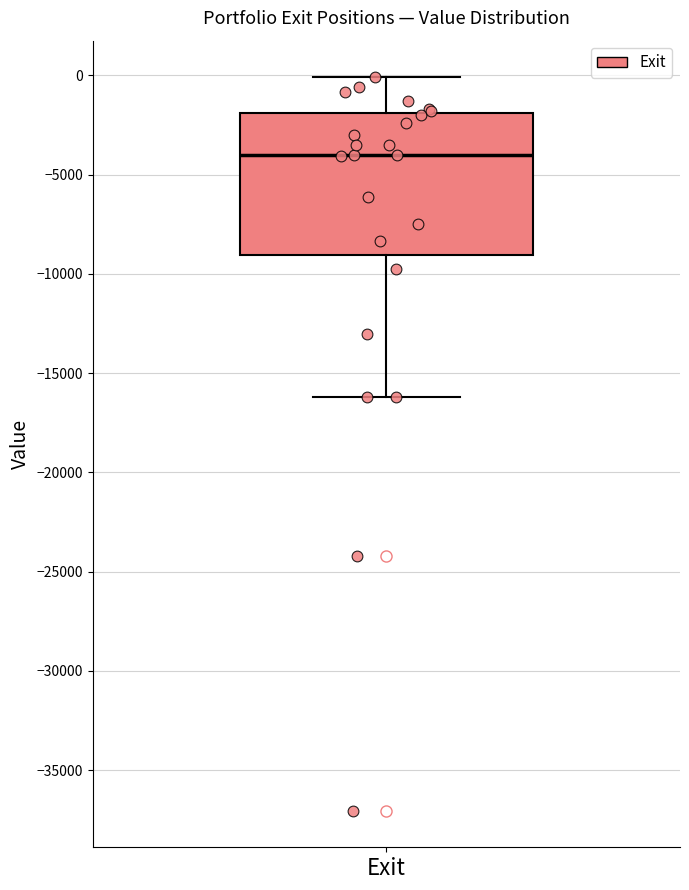

Where does the upper whisker of the box for Exit end on the y-axis? The values are not printed on the chart, so give them approximately, as read against the axis.

0